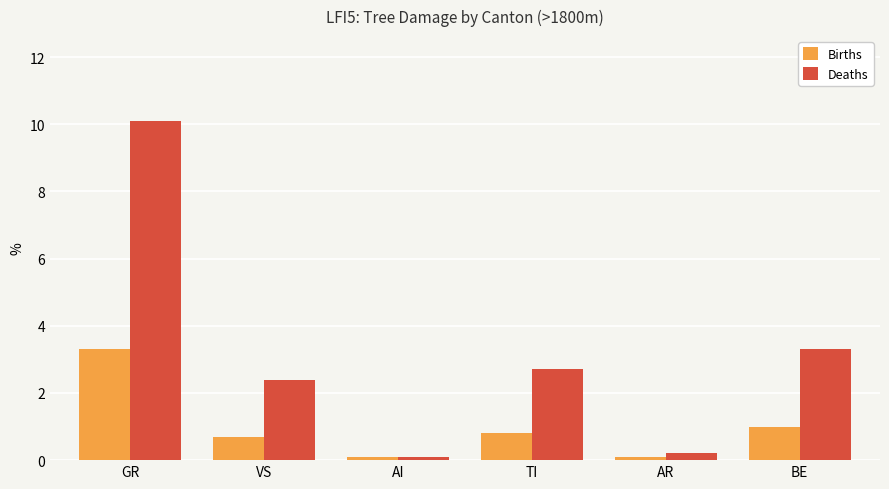

Reading right to left, what are all the values shown in this chart?

Births: BE=1.0	AR=0.1	TI=0.8	AI=0.1	VS=0.7	GR=3.3
Deaths: BE=3.3	AR=0.2	TI=2.7	AI=0.1	VS=2.4	GR=10.1